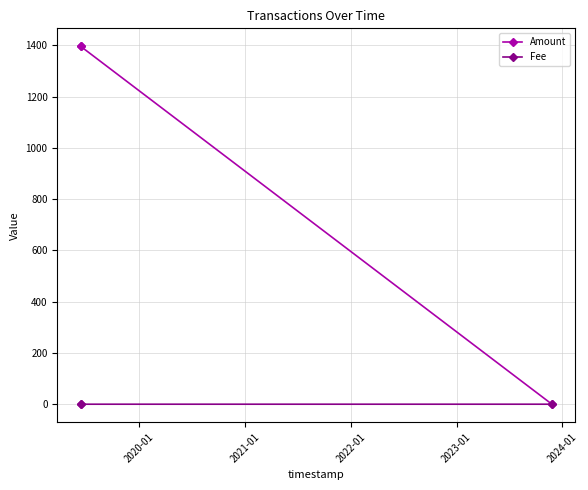

How many series are shown in this chart?

2